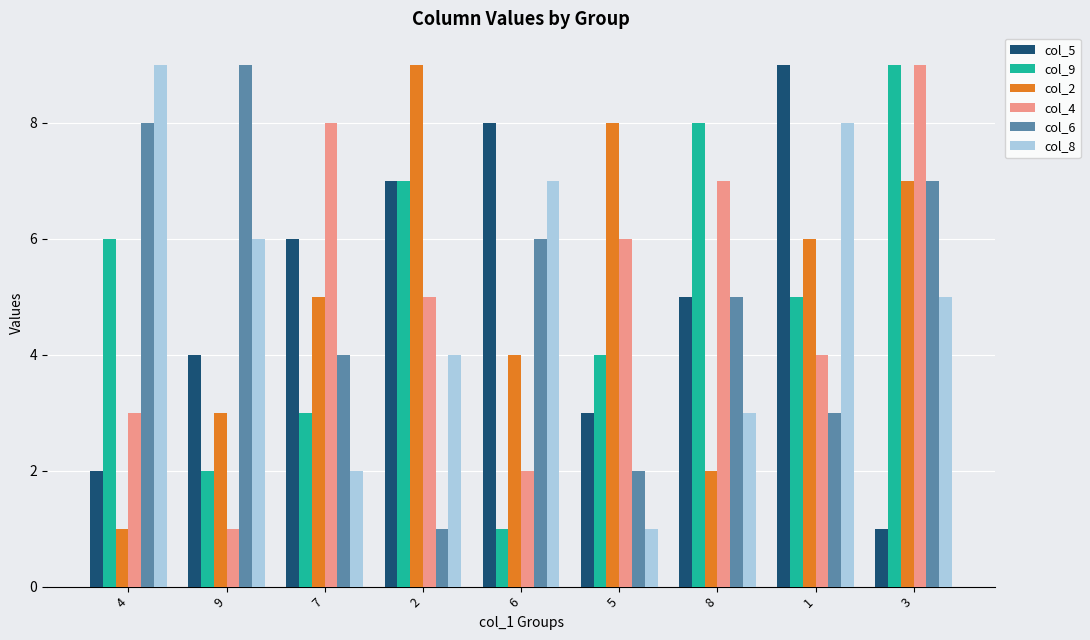

The col_2 series shows 5 at 9. True or false?

False